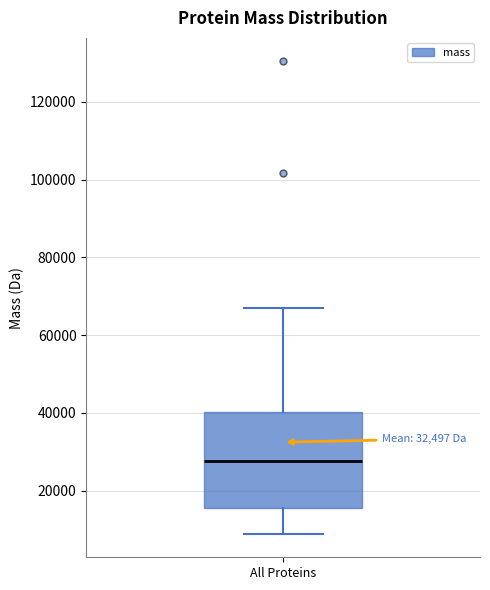

Transcribe this box plot: give where the median line is, the range the box spans, and where the two whiskers end, as read against the y-axis. The values are not printed on the chart, so give them approximately, as read against the axis.

median 28000, box 16000 to 40000, whiskers 8000 to 66000